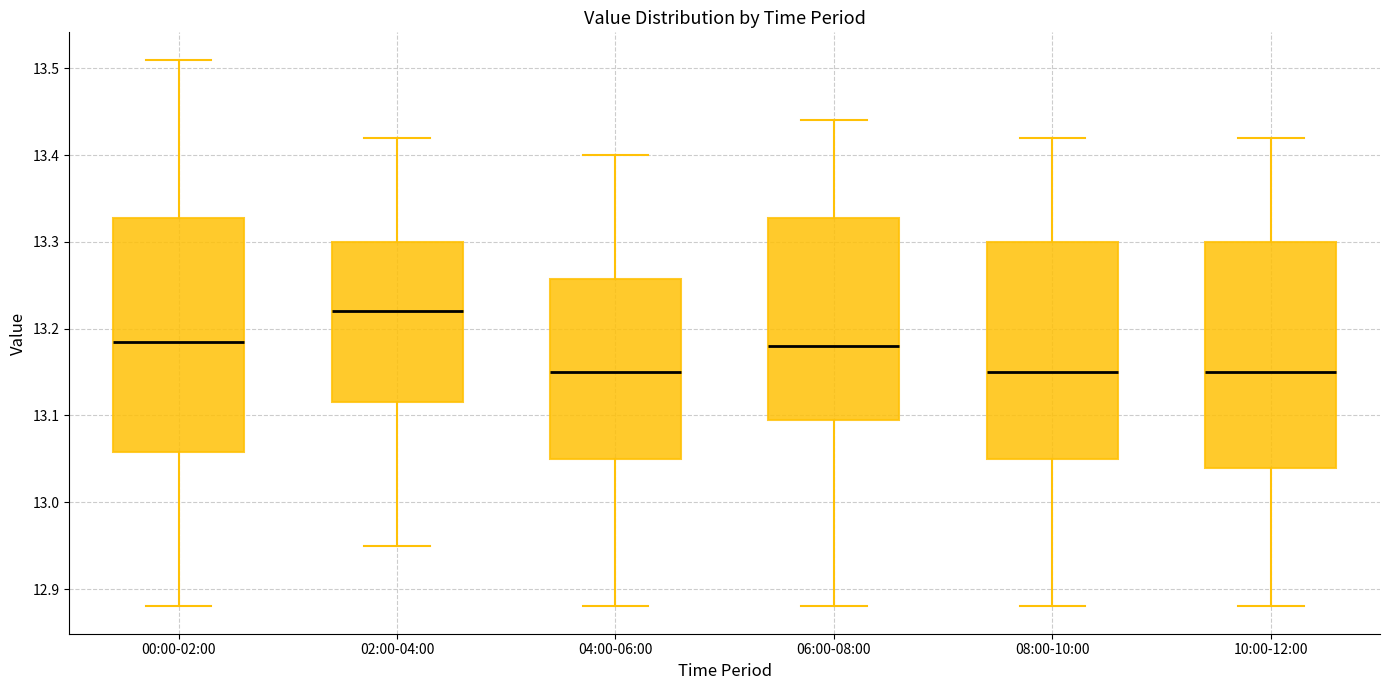

Reading left to right, read every box against the y-axis: the position of its median line, the range the box covers, and the ends of its whiskers. The values are not printed on the chart, so give them approximately, as read against the axis.

00:00-02:00: median 13.19, box 13.06 to 13.33, whiskers 12.88 to 13.51
02:00-04:00: median 13.22, box 13.12 to 13.30, whiskers 12.95 to 13.42
04:00-06:00: median 13.15, box 13.05 to 13.26, whiskers 12.88 to 13.40
06:00-08:00: median 13.18, box 13.10 to 13.33, whiskers 12.88 to 13.44
08:00-10:00: median 13.15, box 13.05 to 13.30, whiskers 12.88 to 13.42
10:00-12:00: median 13.15, box 13.04 to 13.30, whiskers 12.88 to 13.42